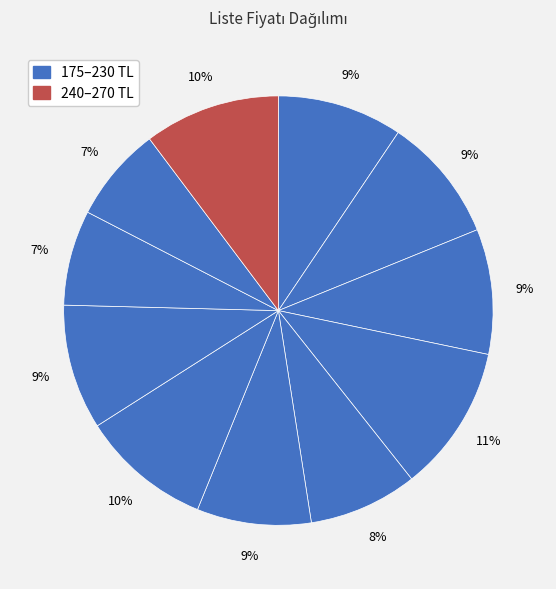

How many slices are in this pie chart?

11